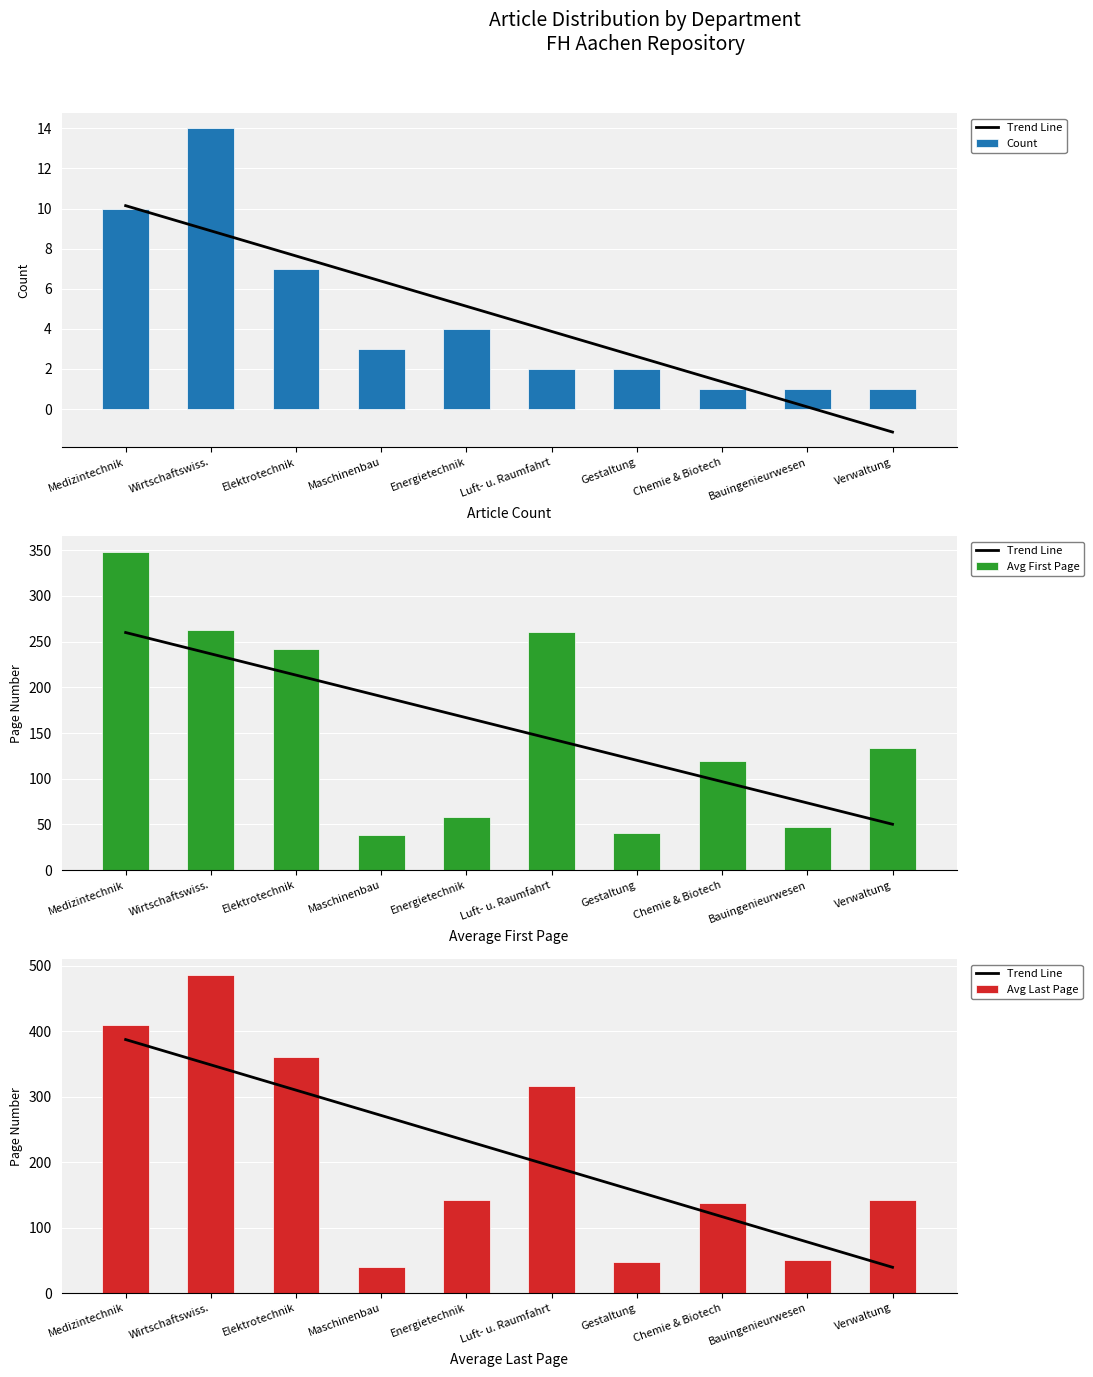

At how many categories does at least one series exceed 110?

9